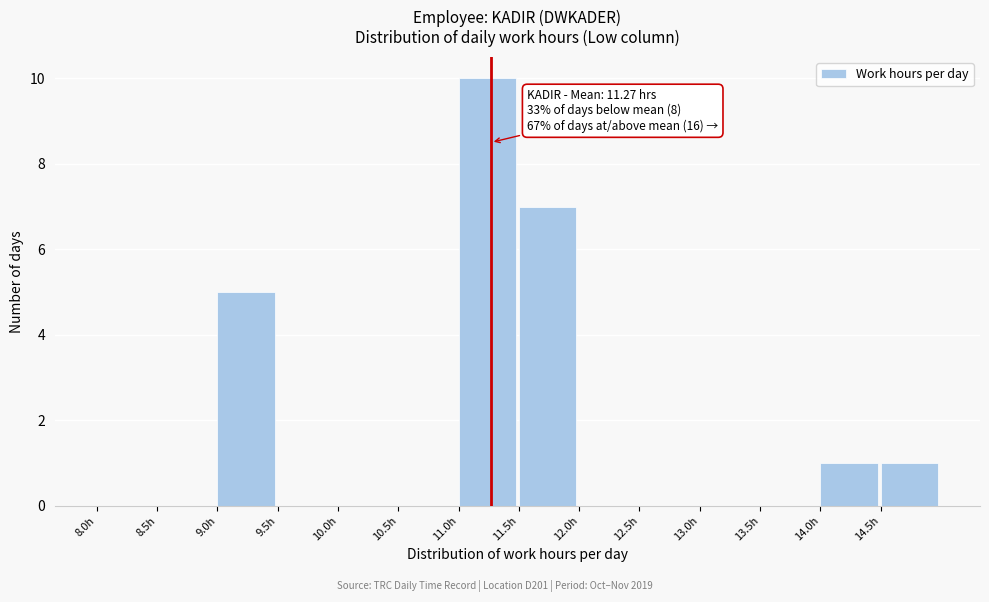

Over which range of the x-axis is the bar tallest?

11.0 to 11.5